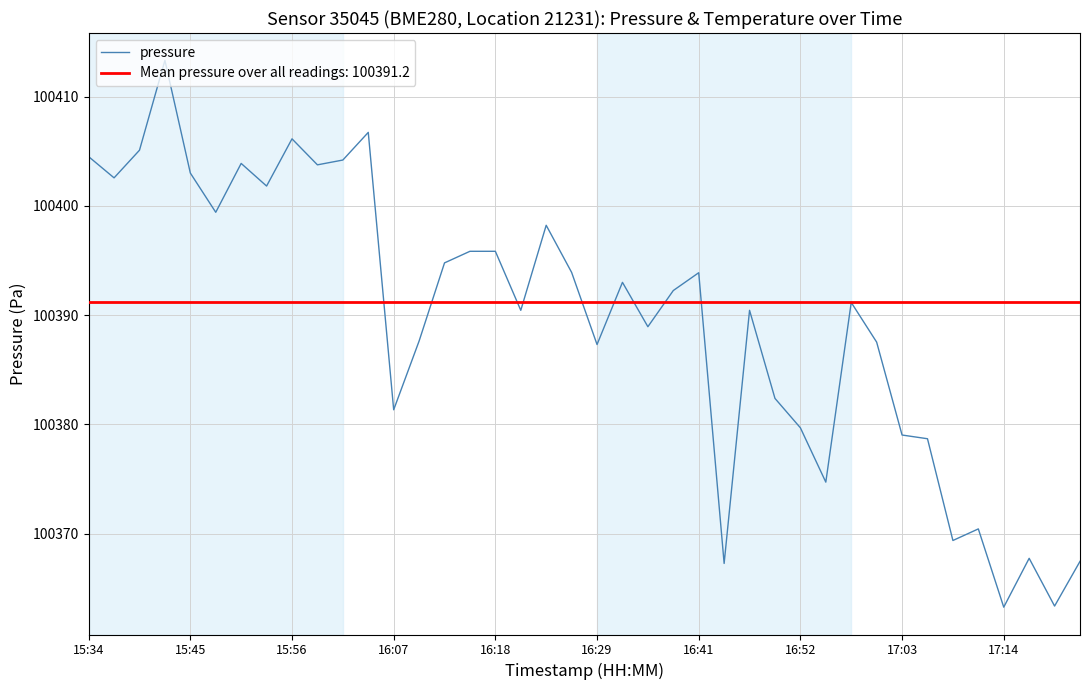

How many data points does each series have?

40